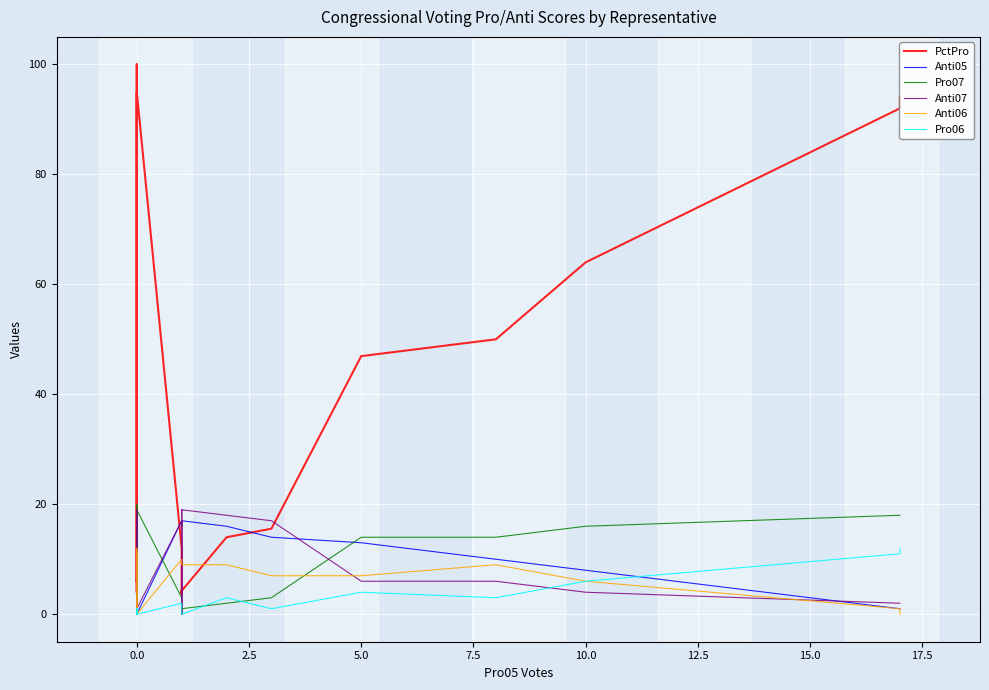

Reading left to right, what are all the values shown in this chart?

PctPro: 6.0	4.0	4.0	4.0	100.0	6.0	95.0	12.0	3.7	4.3	3.9	4.3	14.0	15.6	46.9	50.0	64.0	92.0	94.0
Anti05: 18.0	18.0	18.0	18.0	0.0	18.0	0.0	17.0	17.0	17.0	16.0	17.0	16.0	14.0	13.0	10.0	8.0	1.0	1.0
Pro07: 2.0	2.0	2.0	1.0	20.0	2.0	19.0	3.0	0.0	1.0	0.0	1.0	2.0	3.0	14.0	14.0	16.0	18.0	18.0
Anti07: 18.0	18.0	18.0	19.0	0.0	18.0	1.0	17.0	0.0	19.0	0.0	19.0	18.0	17.0	6.0	6.0	4.0	2.0	2.0
Anti06: 11.0	12.0	12.0	11.0	0.0	11.0	0.0	10.0	9.0	9.0	9.0	9.0	9.0	7.0	7.0	9.0	6.0	1.0	0.0
Pro06: 1.0	0.0	0.0	1.0	0.0	1.0	0.0	2.0	0.0	0.0	0.0	0.0	3.0	1.0	4.0	3.0	6.0	11.0	12.0